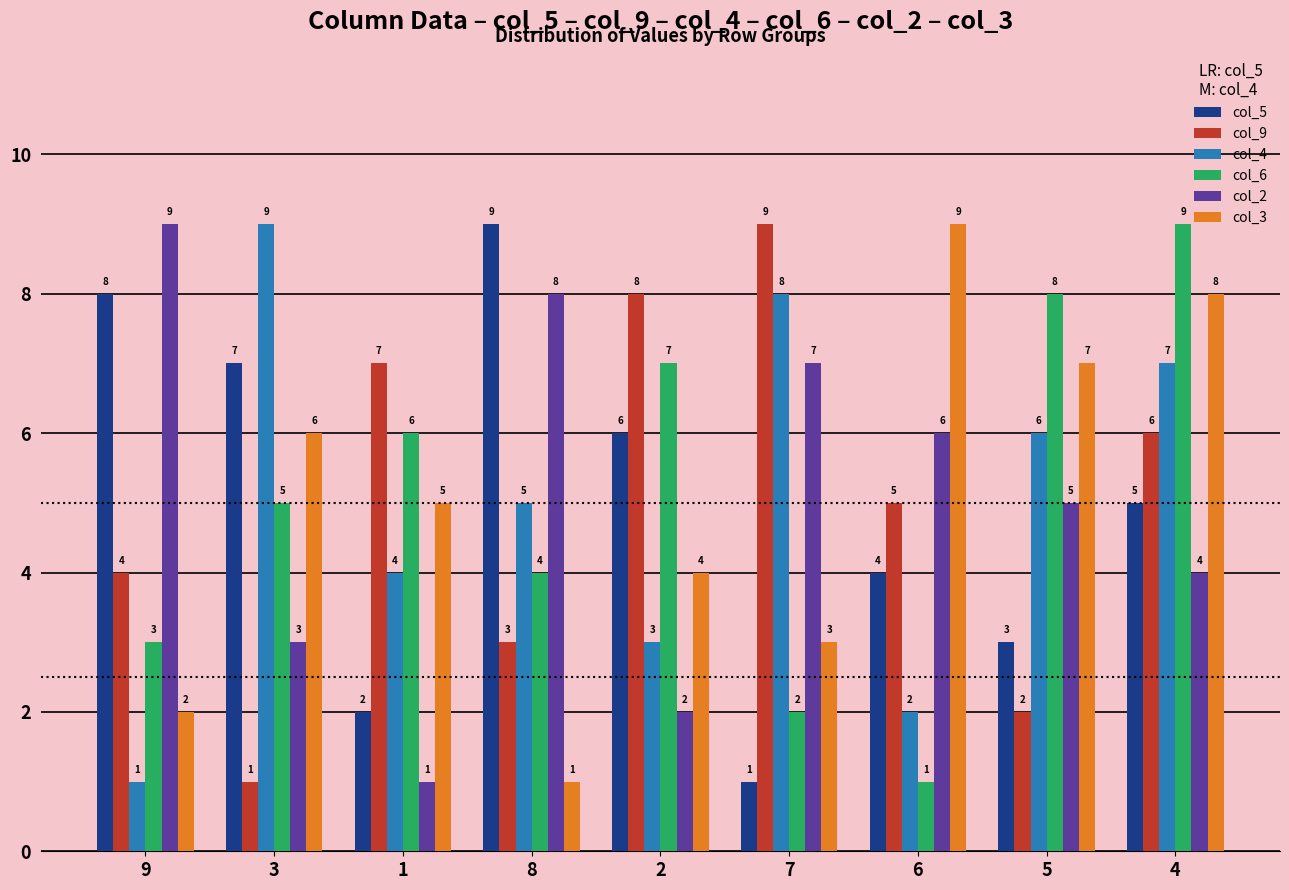

Which category has the lowest value in the col_2 series?

1